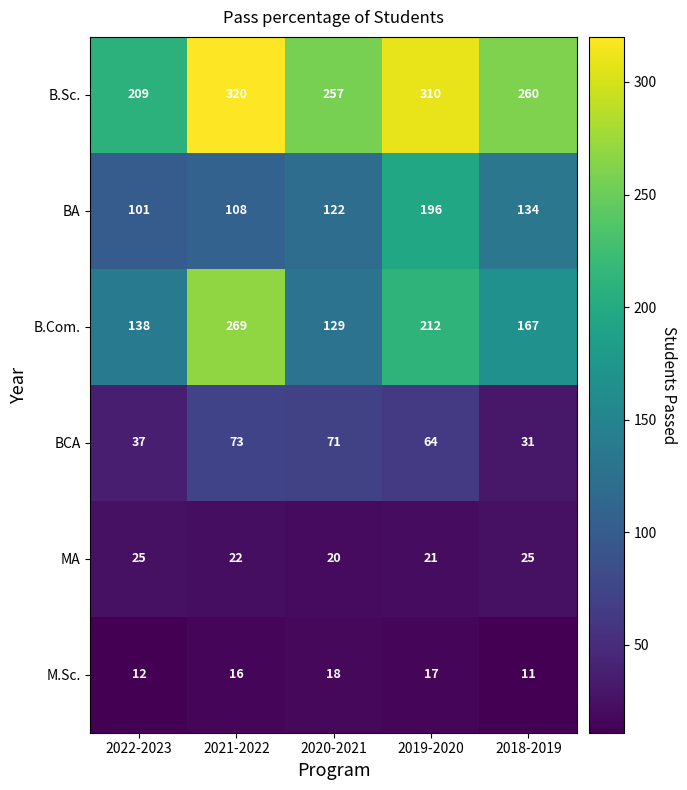

Rank the series at 2021-2022 from lowest to highest value.

M.Sc., MA, BCA, BA, B.Com., B.Sc.